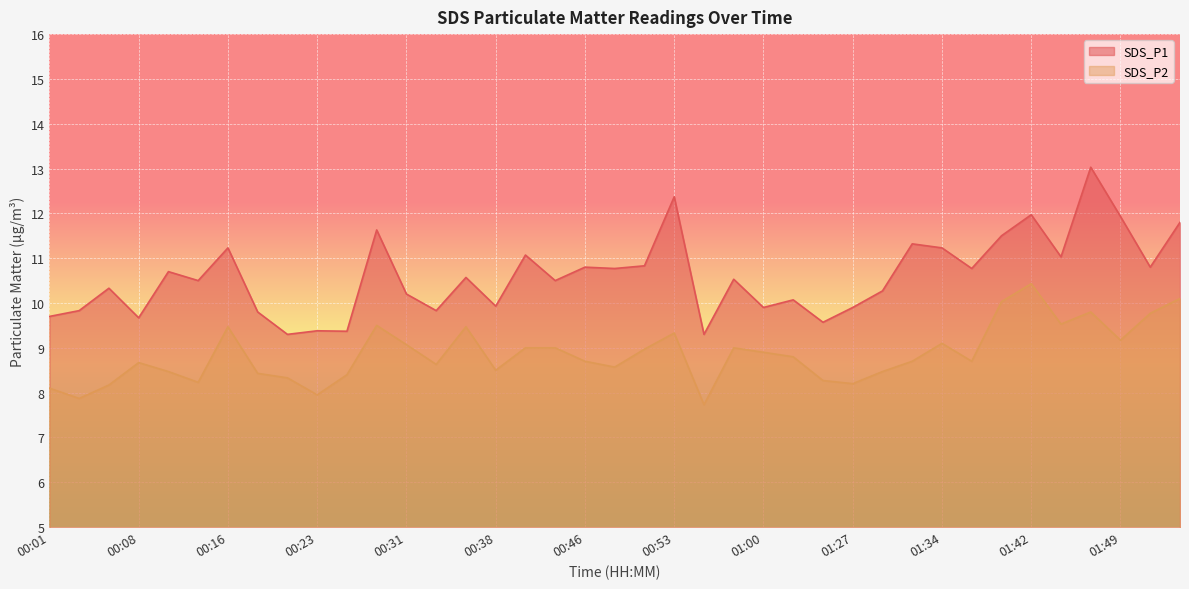

Reading left to right, extract all data points from this chart.

SDS_P1: 00:01=9.7	00:03=9.8	00:06=10.3	00:08=9.7	00:11=10.7	00:13=10.5	00:16=11.2	00:18=9.8	00:21=9.3	00:23=9.4	00:26=9.4	00:28=11.6	00:31=10.2	00:33=9.8	00:36=10.6	00:38=9.9	00:40=11.1	00:43=10.5	00:46=10.8	00:48=10.8	00:51=10.8	00:53=12.4	00:55=9.3	00:58=10.5	01:00=9.9	01:03=10.1	01:08=9.6	01:27=9.9	01:29=10.3	01:32=11.3	01:34=11.2	01:37=10.8	01:39=11.5	01:42=12.0	01:44=11.0	01:47=13.0	01:49=11.9	01:52=10.8	01:55=11.8
SDS_P2: 00:01=8.1	00:03=7.9	00:06=8.2	00:08=8.7	00:11=8.5	00:13=8.2	00:16=9.5	00:18=8.4	00:21=8.3	00:23=8.0	00:26=8.4	00:28=9.5	00:31=9.1	00:33=8.6	00:36=9.5	00:38=8.5	00:40=9.0	00:43=9.0	00:46=8.7	00:48=8.6	00:51=9.0	00:53=9.3	00:55=7.7	00:58=9.0	01:00=8.9	01:03=8.8	01:08=8.3	01:27=8.2	01:29=8.5	01:32=8.7	01:34=9.1	01:37=8.7	01:39=10.0	01:42=10.4	01:44=9.5	01:47=9.8	01:49=9.2	01:52=9.8	01:55=10.1